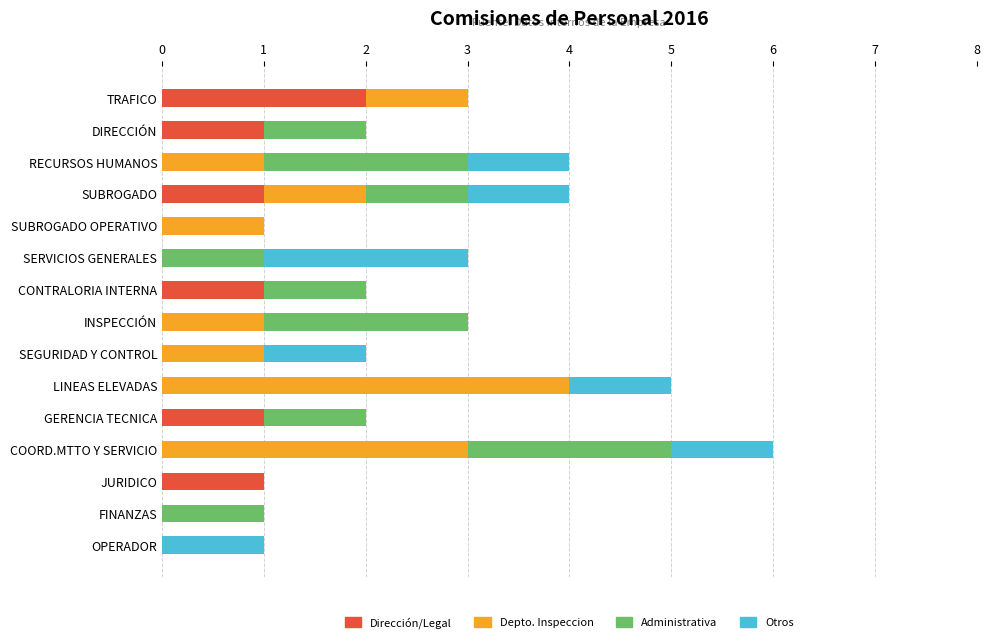

Which category has the highest value in the Dirección/Legal series?

TRAFICO